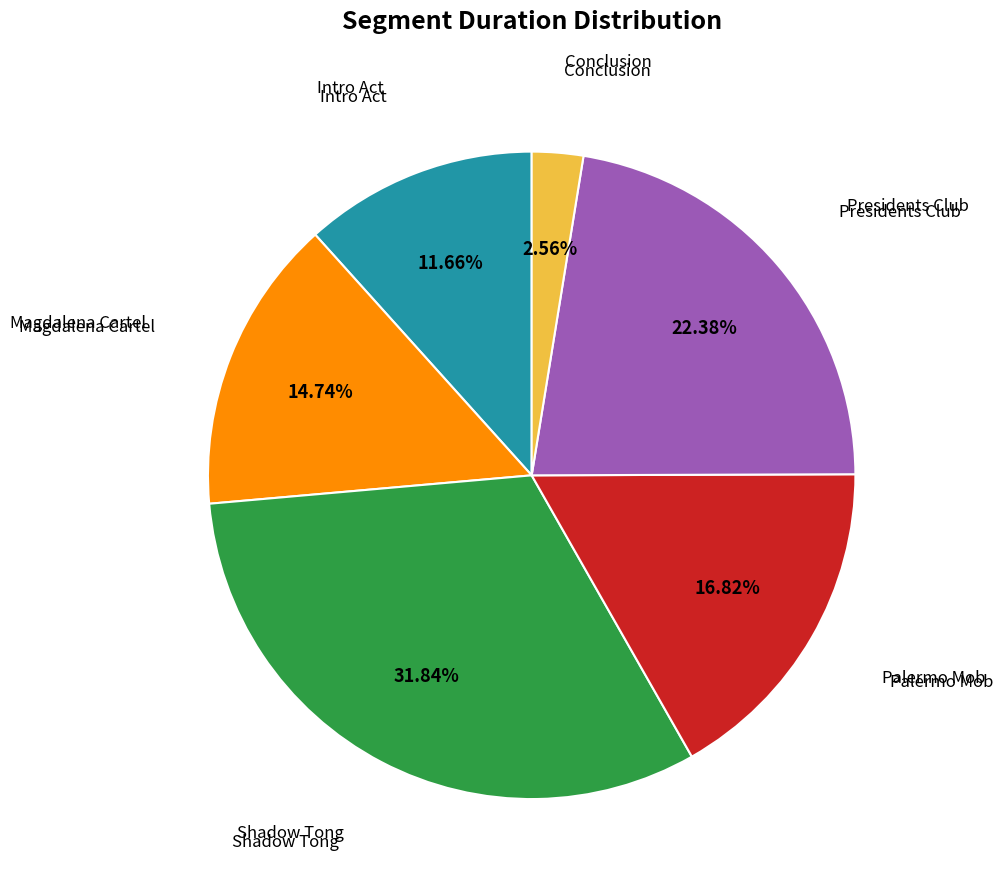

Is there a majority slice in this chart?

No